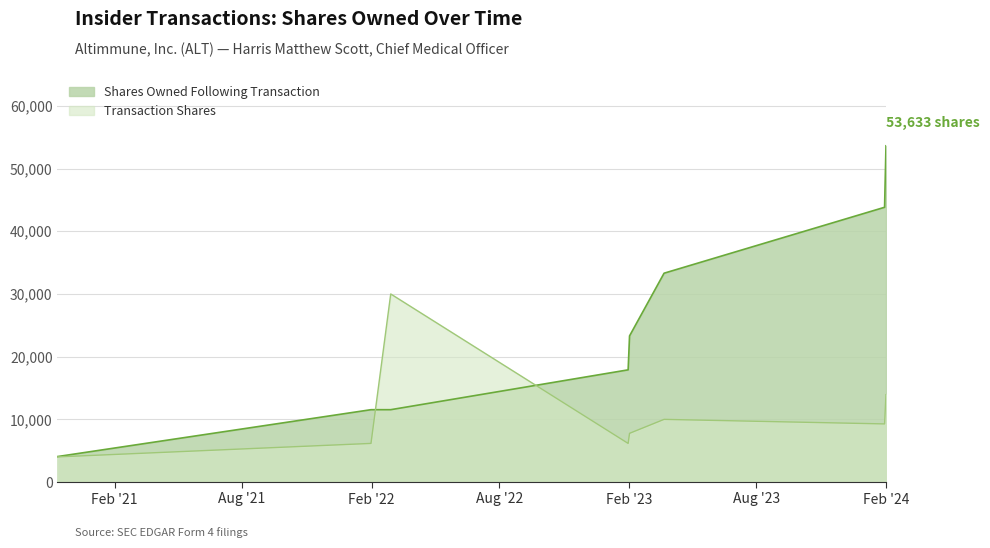

How many values in the Shares Owned Following Transaction series exceed 17900?

4